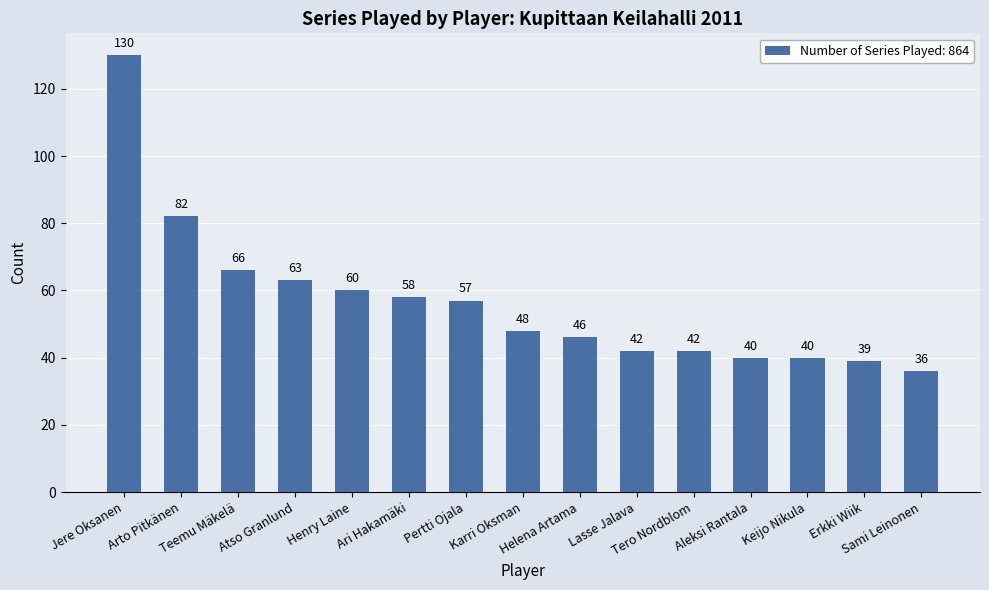

Reading right to left, transcribe all the data shown in this chart.

36	39	40	40	42	42	46	48	57	58	60	63	66	82	130